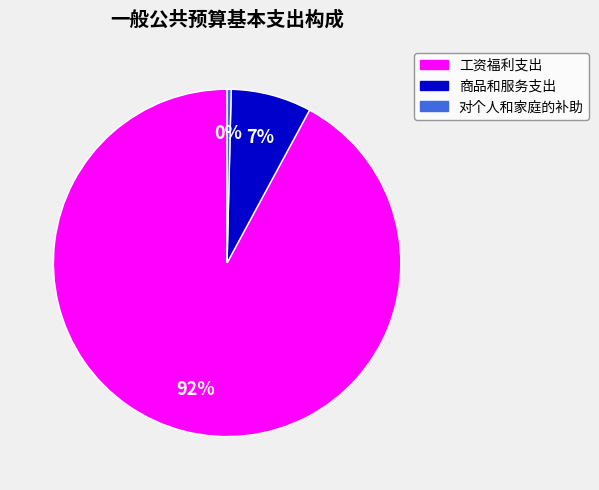

Is it true that 工资福利支出 is 99% of the pie?

False